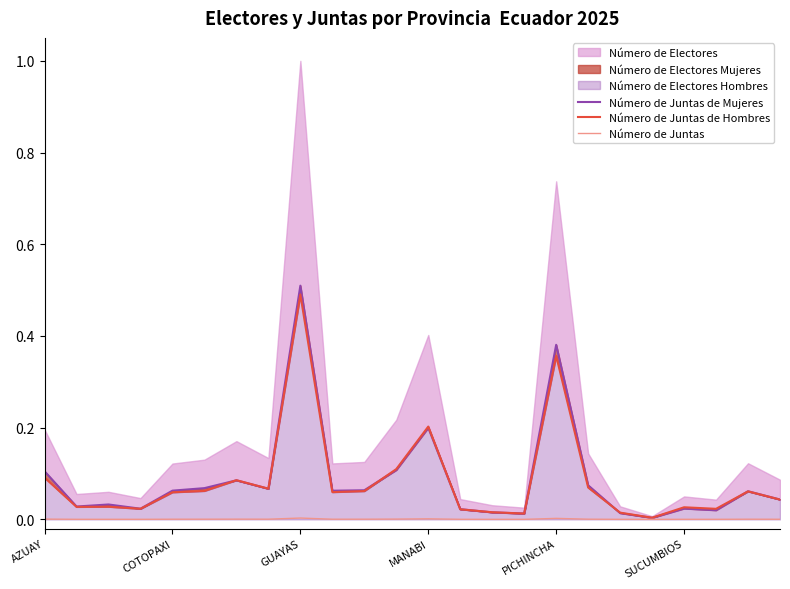

What is the difference between the second highest and second lowest values in the Número de Juntas de Hombres series?

0.3